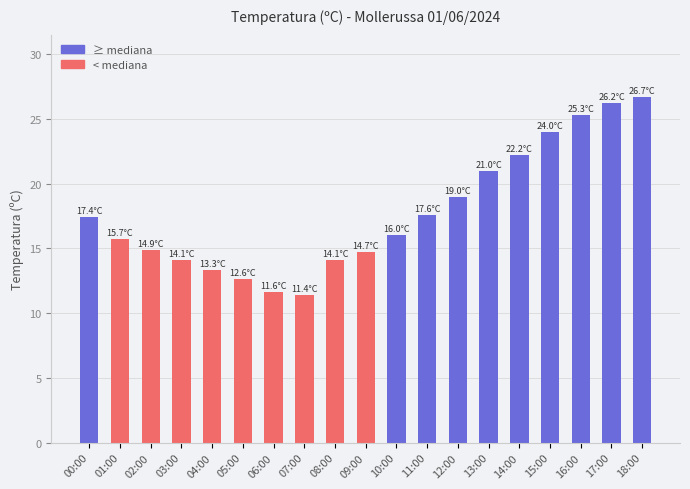

What is the greatest value displayed?

26.7